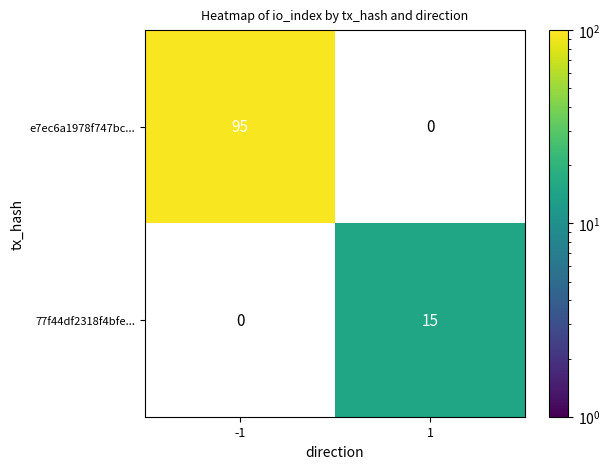

The 77f44df2318f4bfe... series shows 4 at 1. True or false?

False